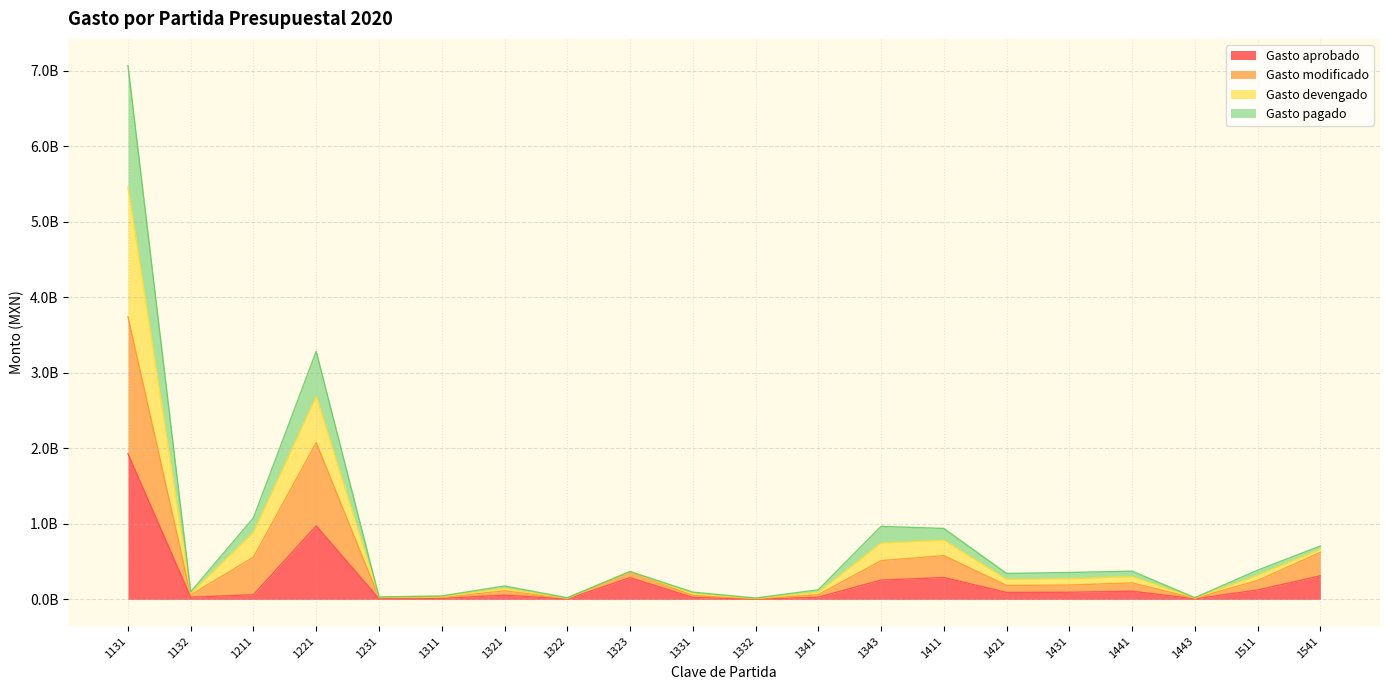

True or false: Gasto pagado and Gasto devengado cross at least once.

False